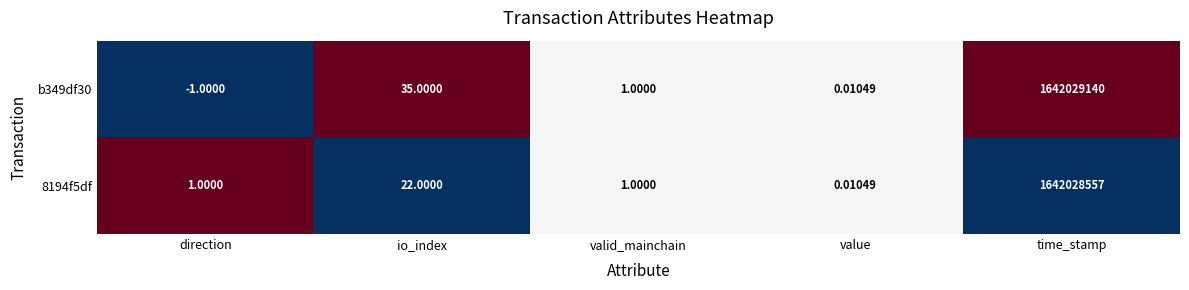

Which category has the lowest value in the 8194f5df series?

value